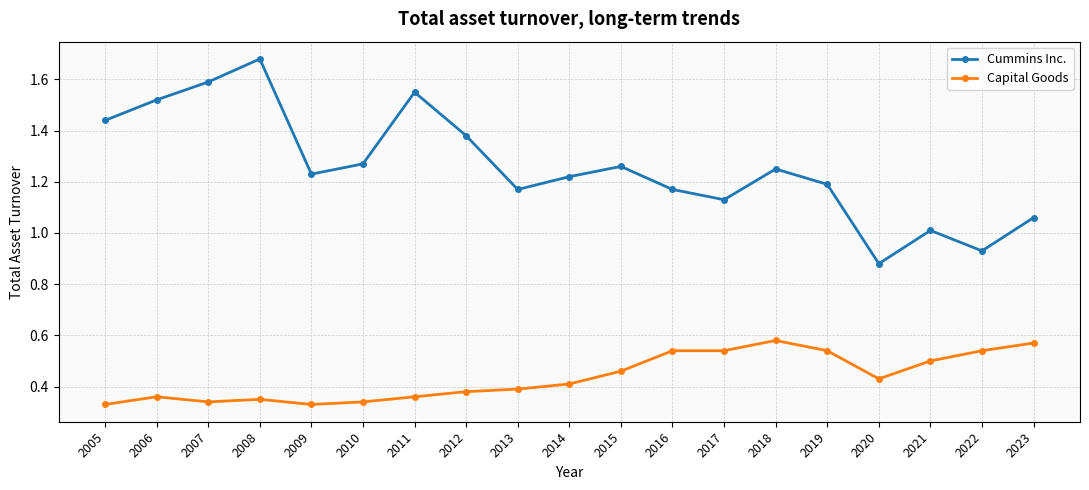

True or false: Cummins Inc. and Capital Goods intersect in this chart.

False